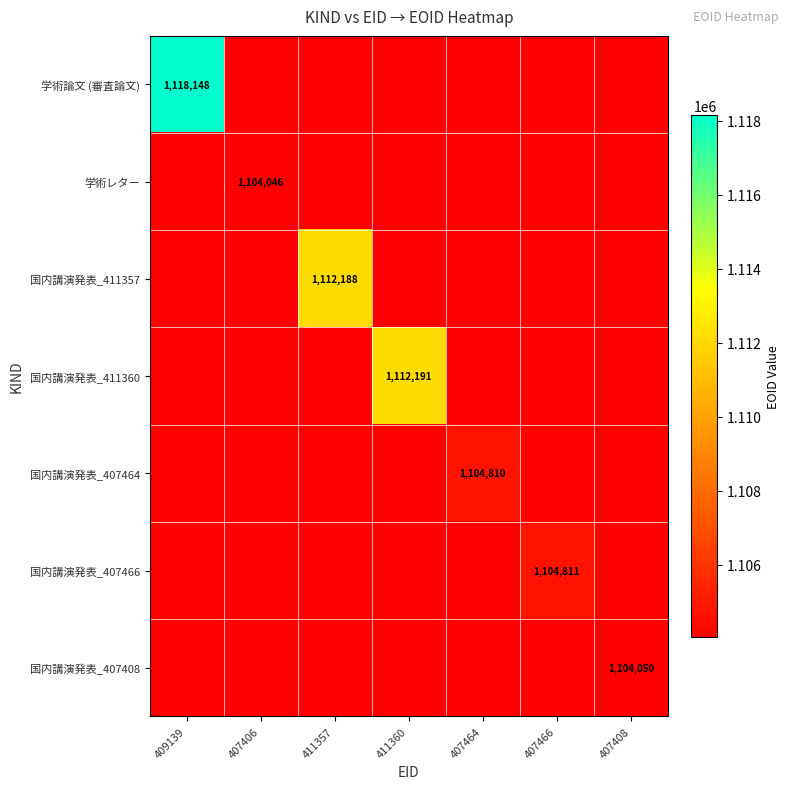

Which category has the lowest value across all series?

407406